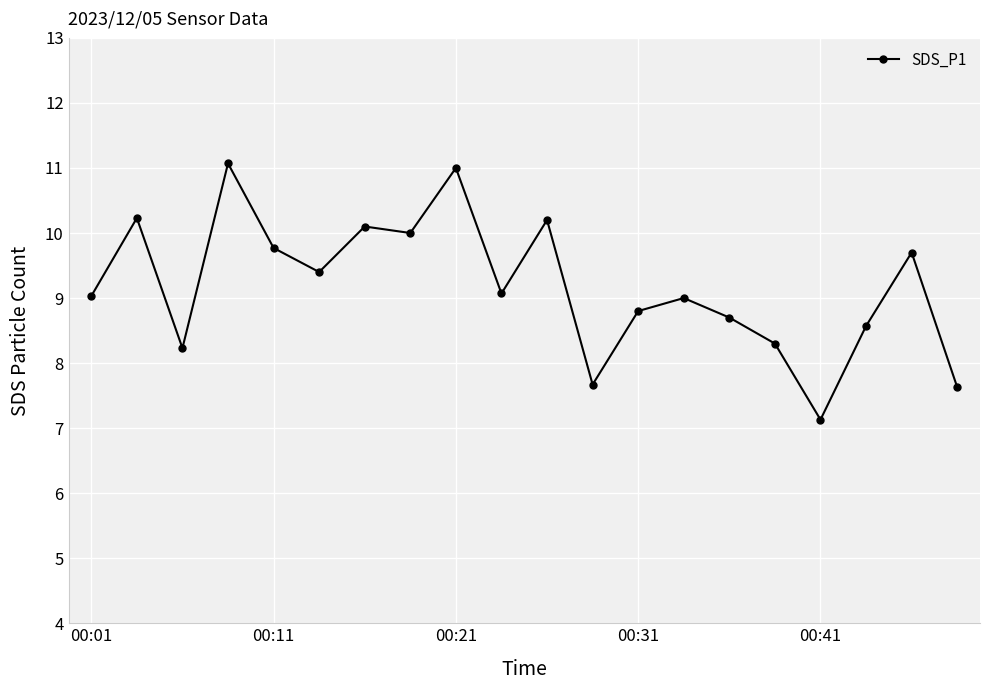

What is the value of the 15th point from the left?

8.7